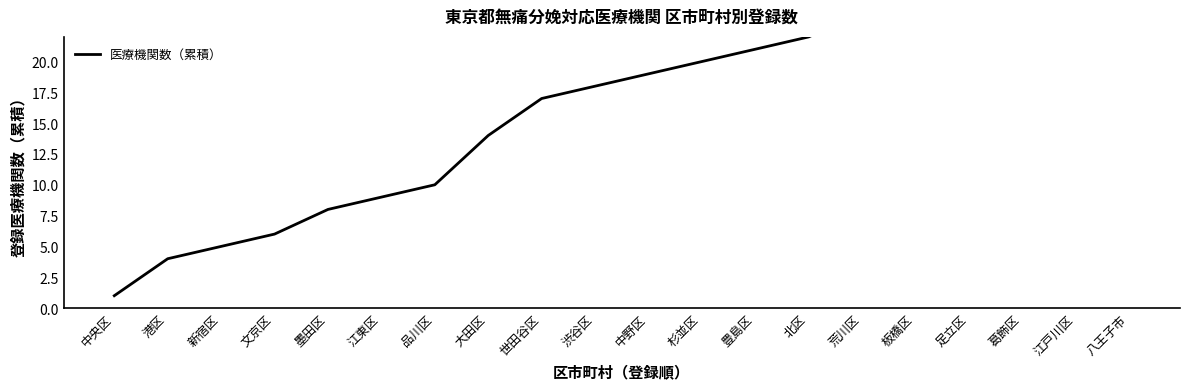

What is the sum of all values?

357